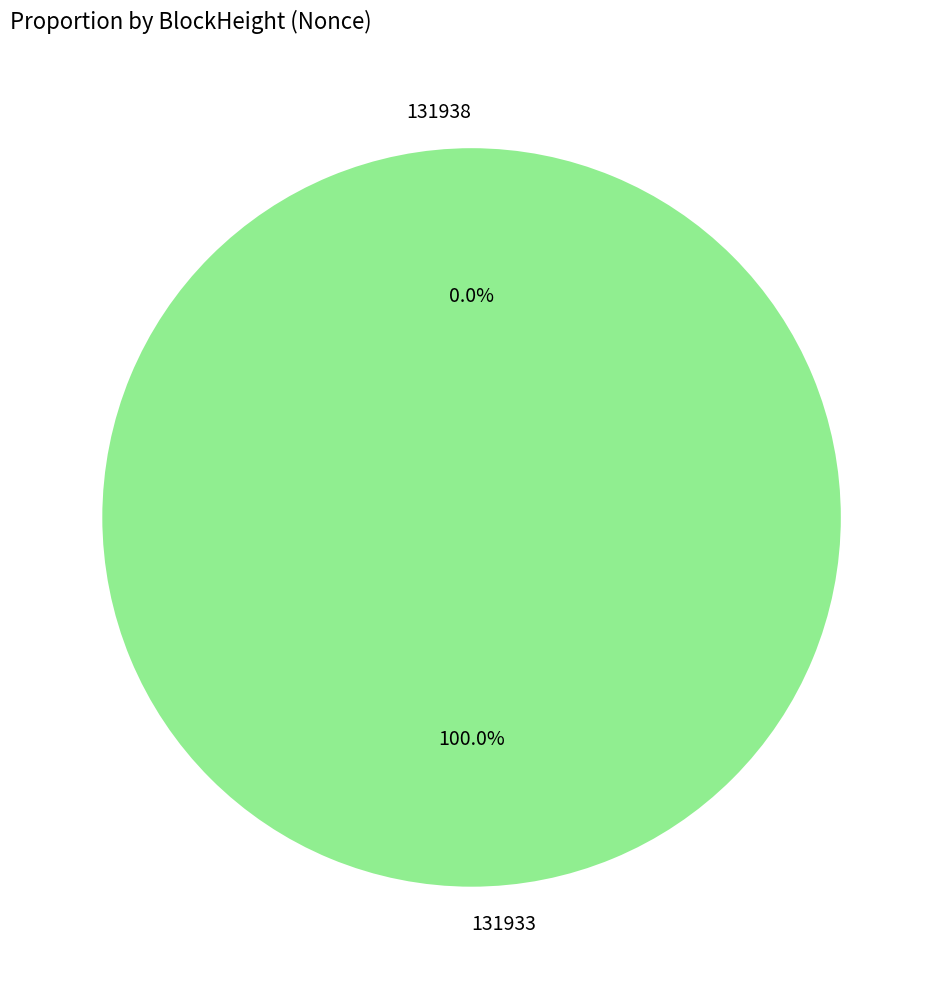

Which category has the biggest portion of the pie?

131933